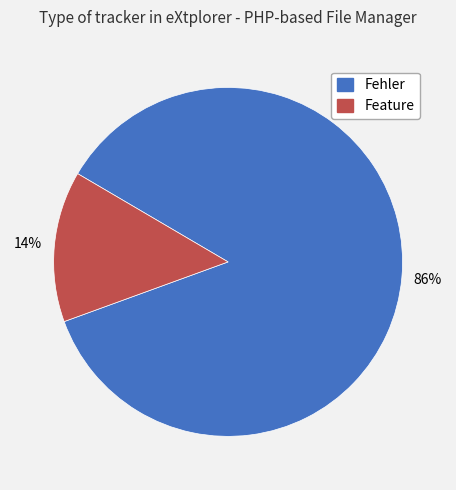

Is it true that Feature is 4% of the pie?

False